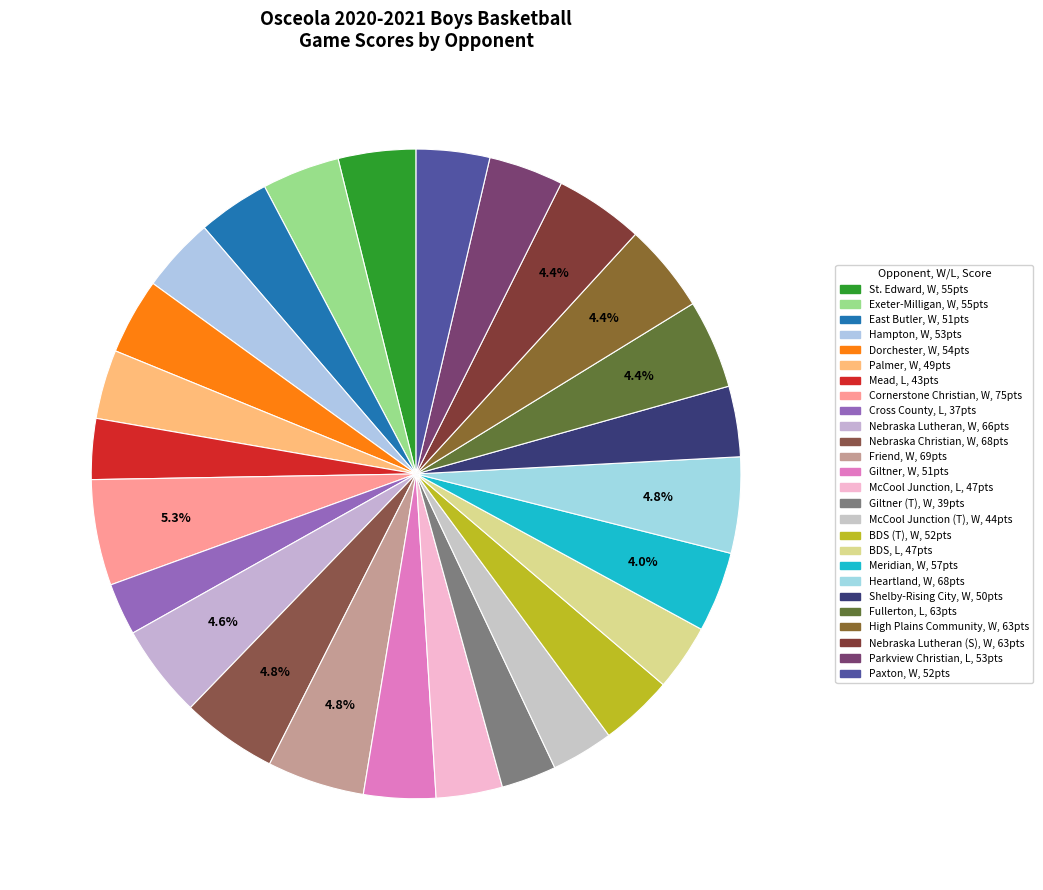

Count the number of slices in the pie.

26